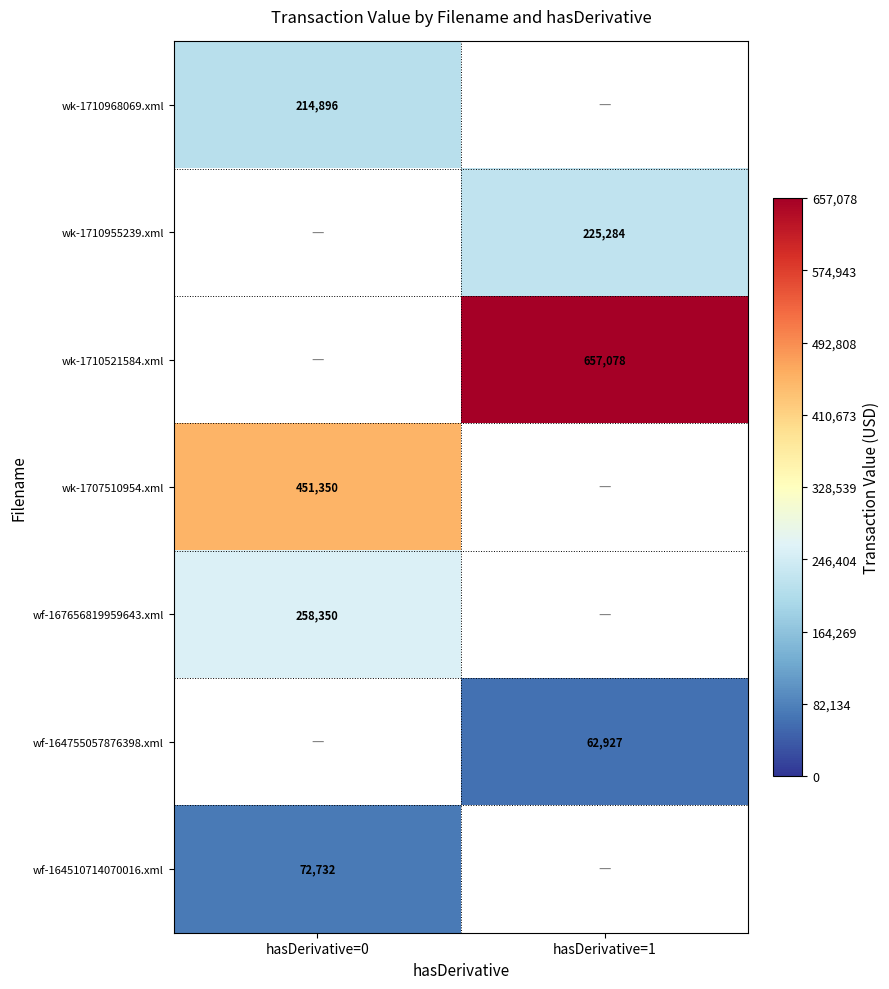

How many series are shown in this chart?

7